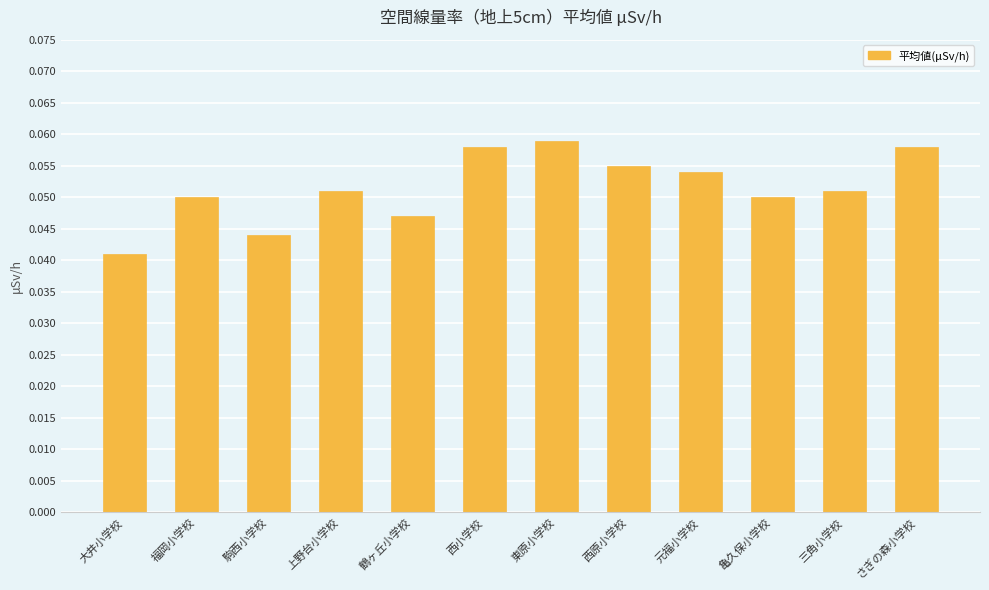

What is the sum of all values?

0.6